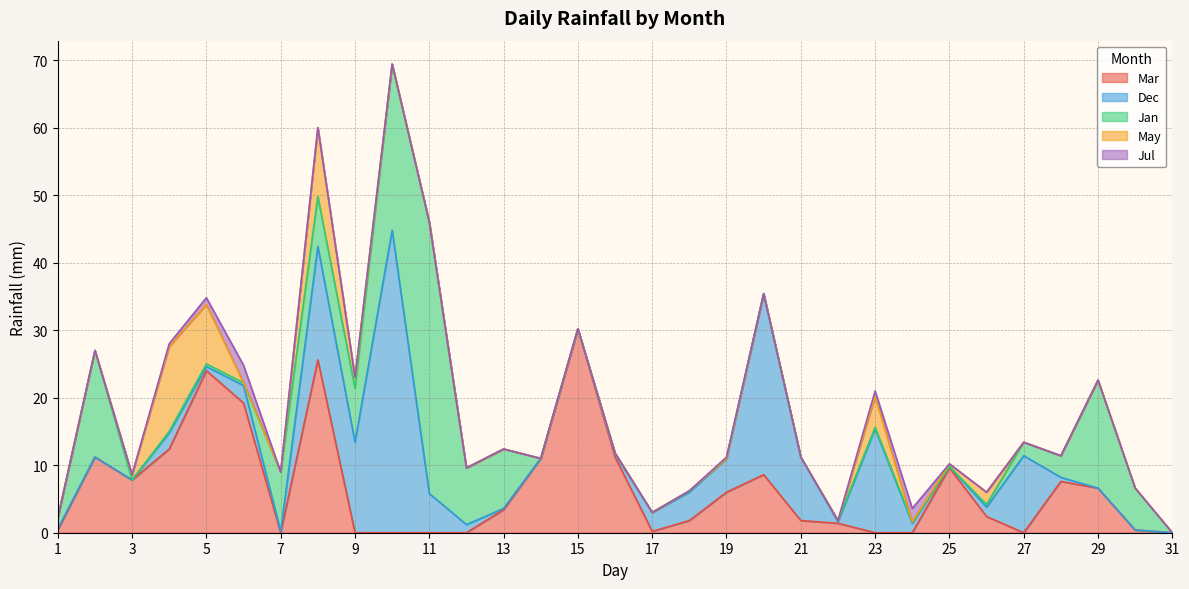

Which has a higher value, 11 or 27?

11